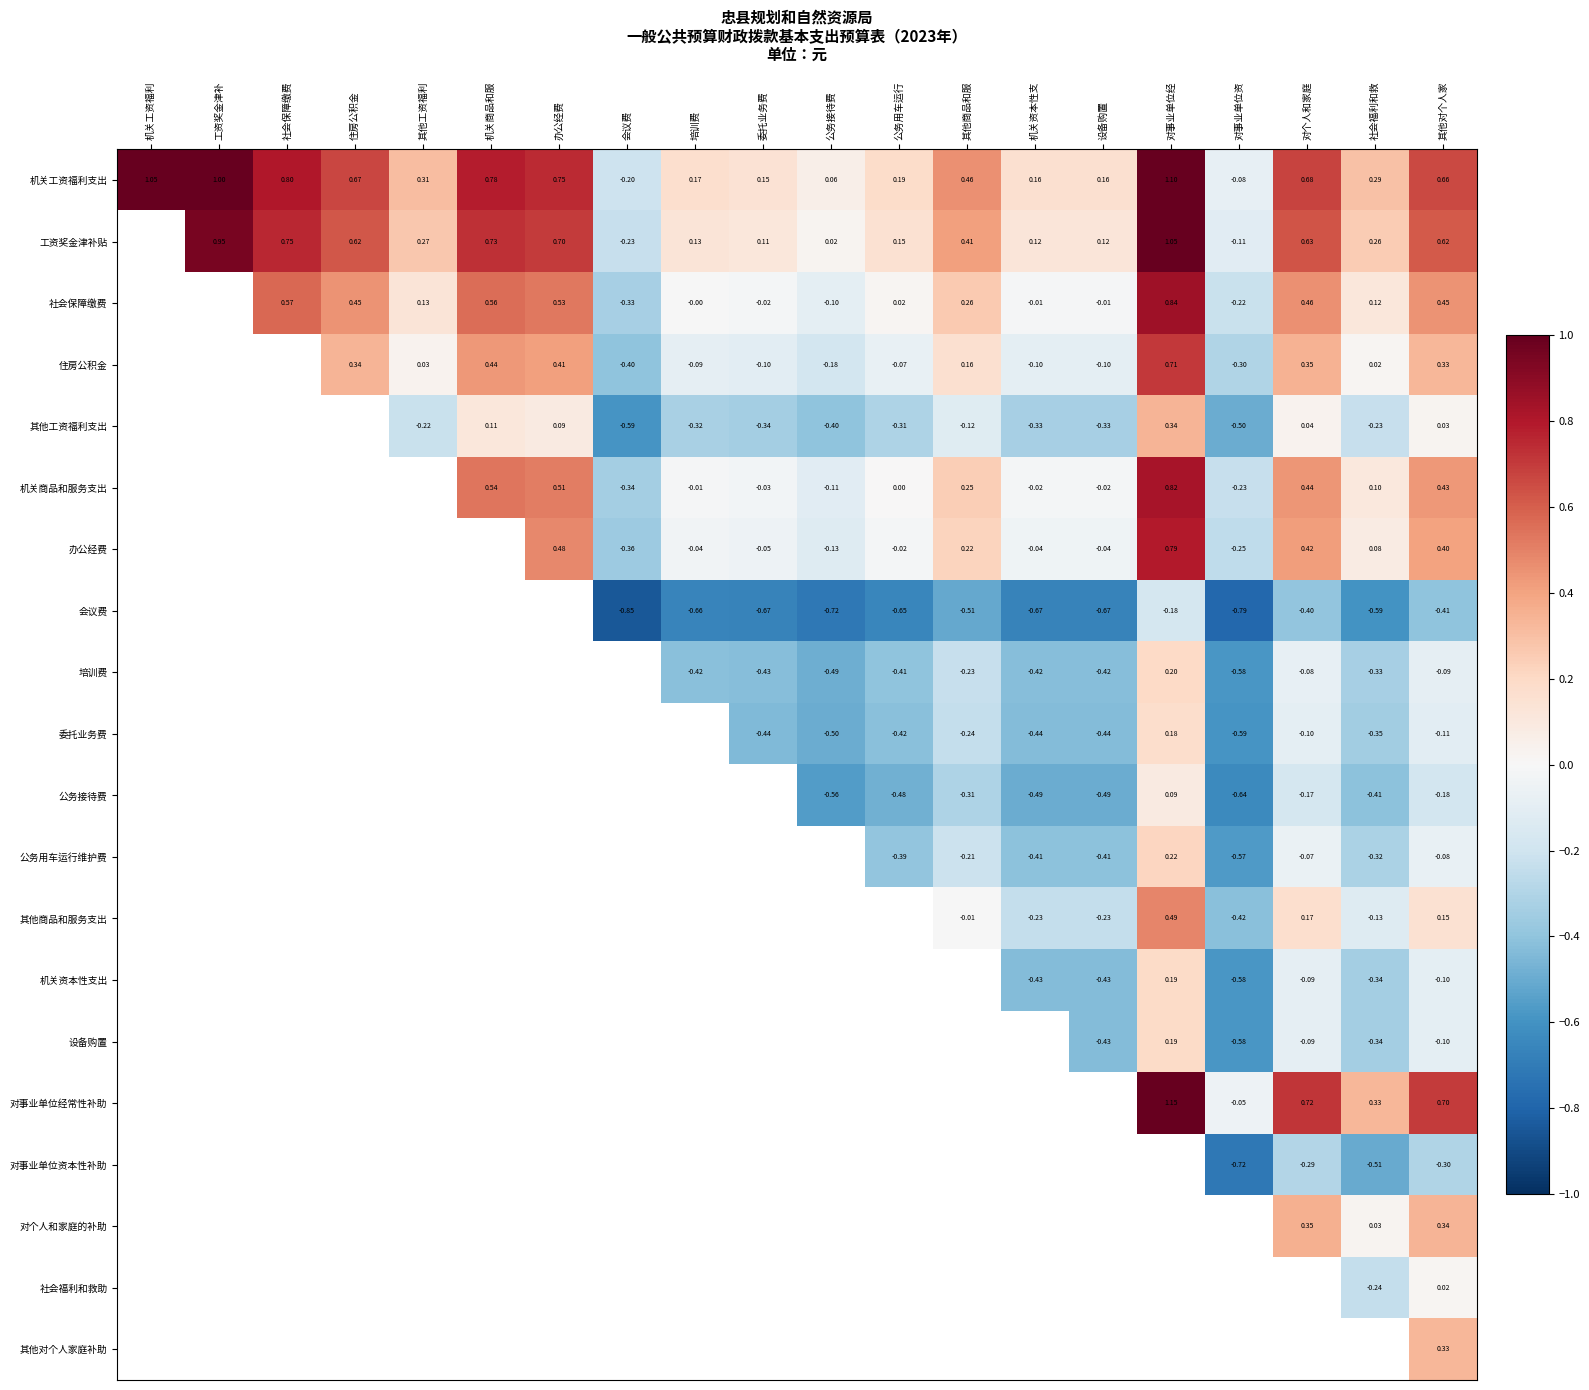

Which series has the largest total across all categories?

机关工资福利支出